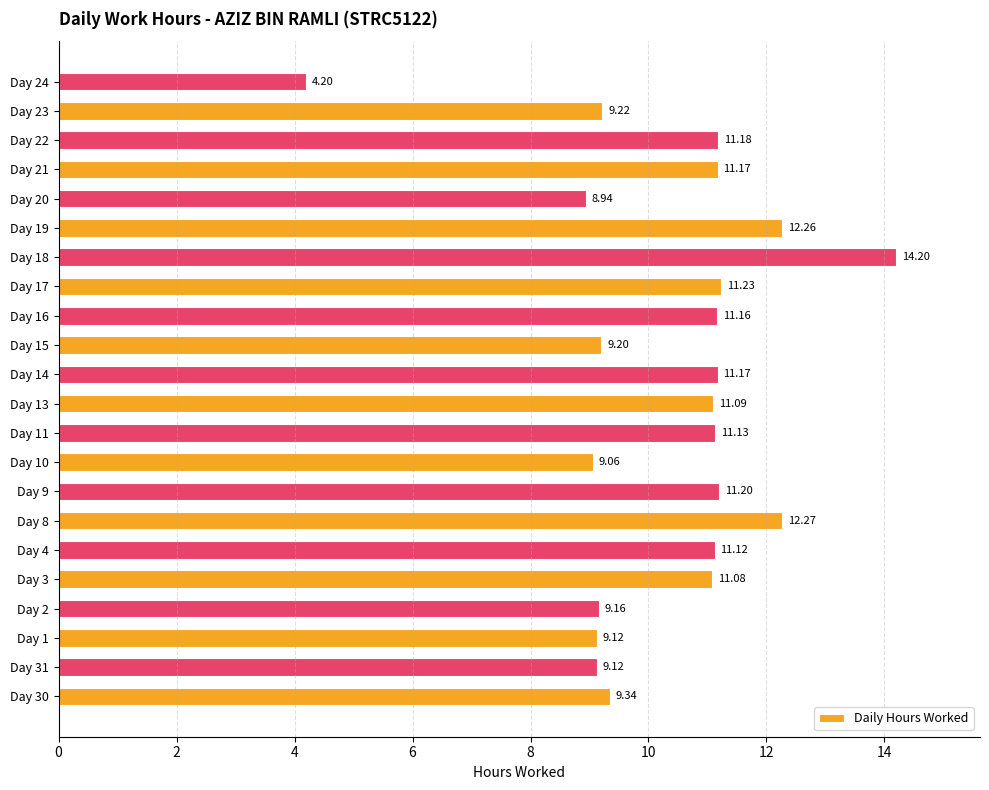

How many values are below 11?

9